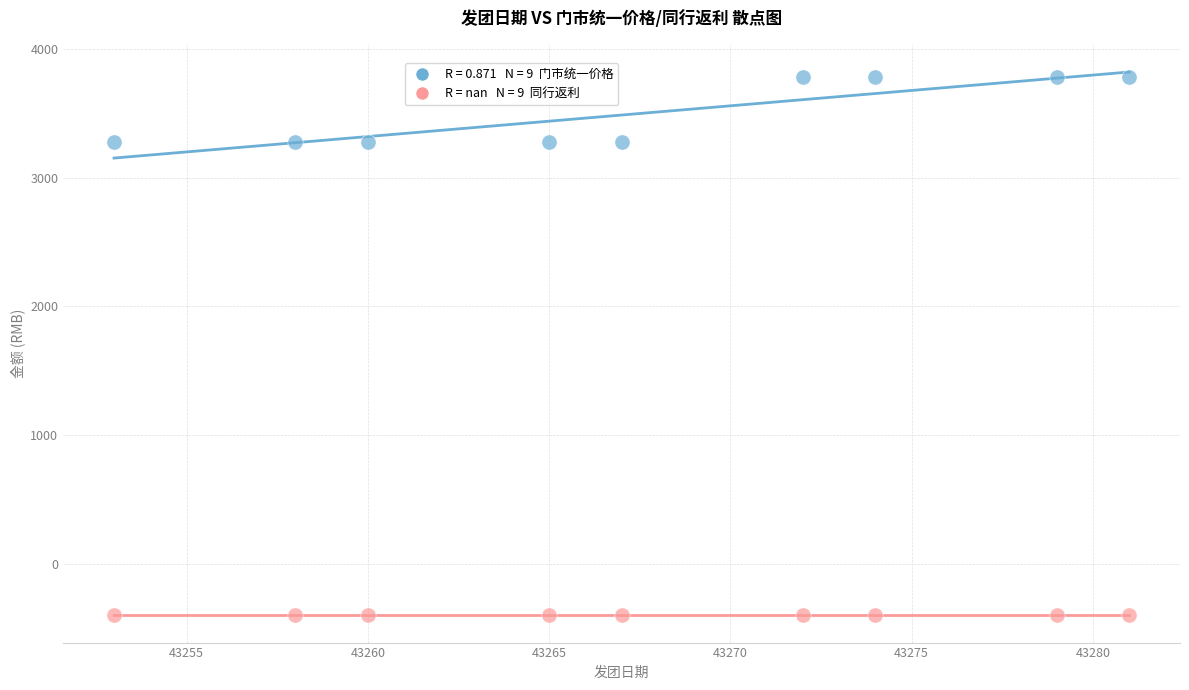

How many points are shown in the scatter plot?

18